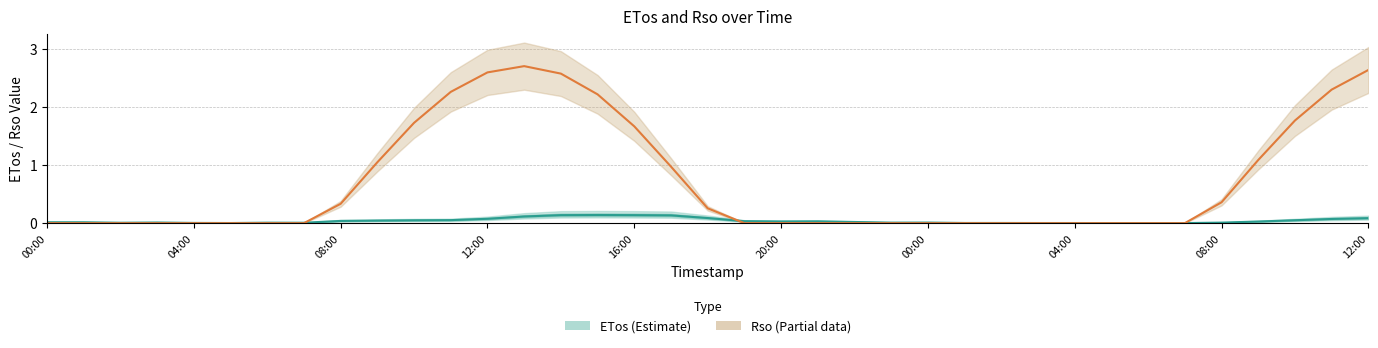

In Rso center, how many points are higher than both neighbors (excluding endpoints)?

1